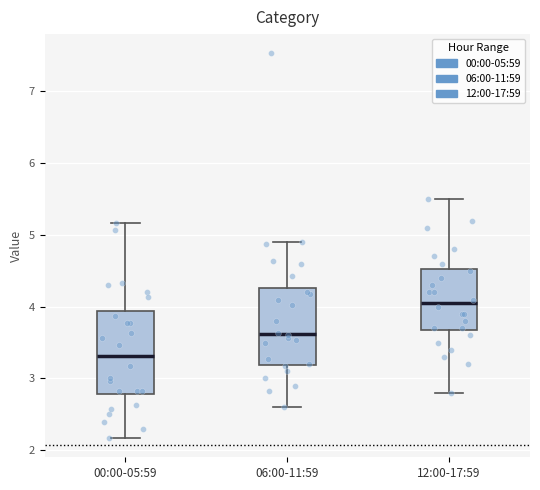

Reading left to right, transcribe this box plot: for each box, give where its median line is, the range the box spans, and where its two whiskers end, as read against the y-axis. The values are not printed on the chart, so give them approximately, as read against the axis.

00:00-05:59: median 3.3, box 2.8 to 3.9, whiskers 2.2 to 5.2
06:00-11:59: median 3.6, box 3.2 to 4.3, whiskers 2.6 to 4.9
12:00-17:59: median 4.1, box 3.7 to 4.5, whiskers 2.8 to 5.5